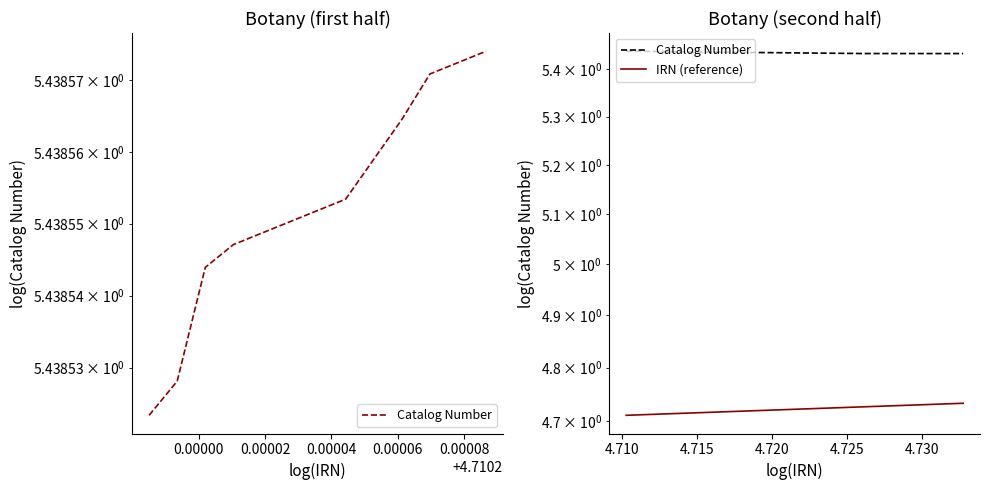

List the series in order of their peak value, lowest first.

IRN (reference), Catalog Number